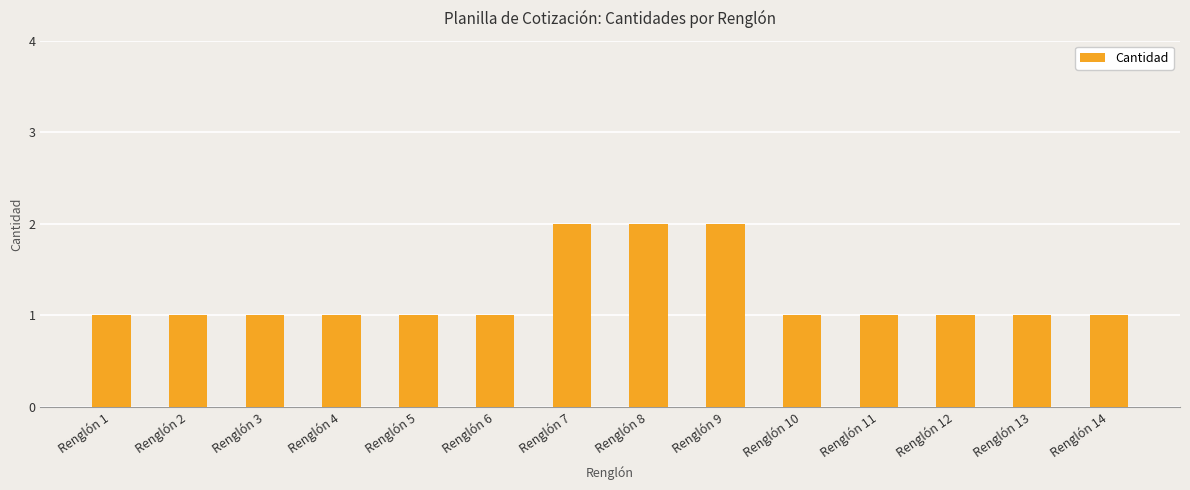

The value at Renglón 6 is 1. True or false?

True